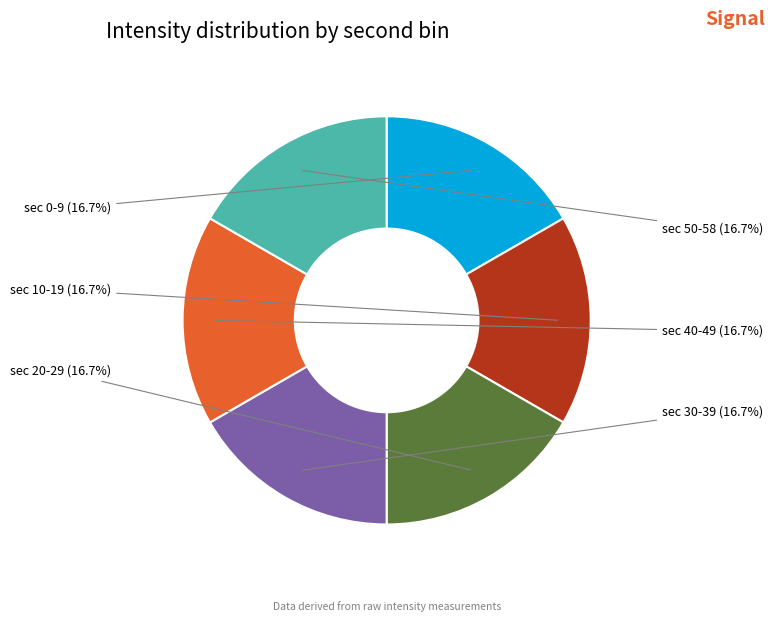

Is there a majority slice in this chart?

No